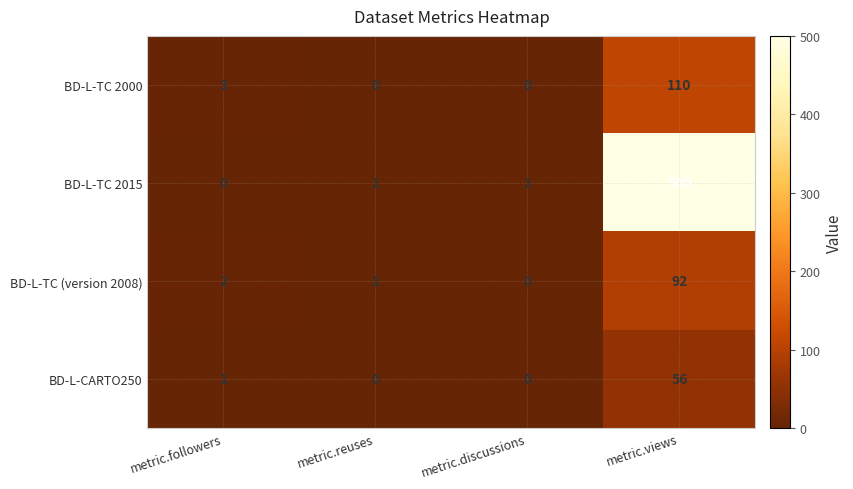

Which series changed the most between metric.reuses and metric.views?

BD-L-TC 2015